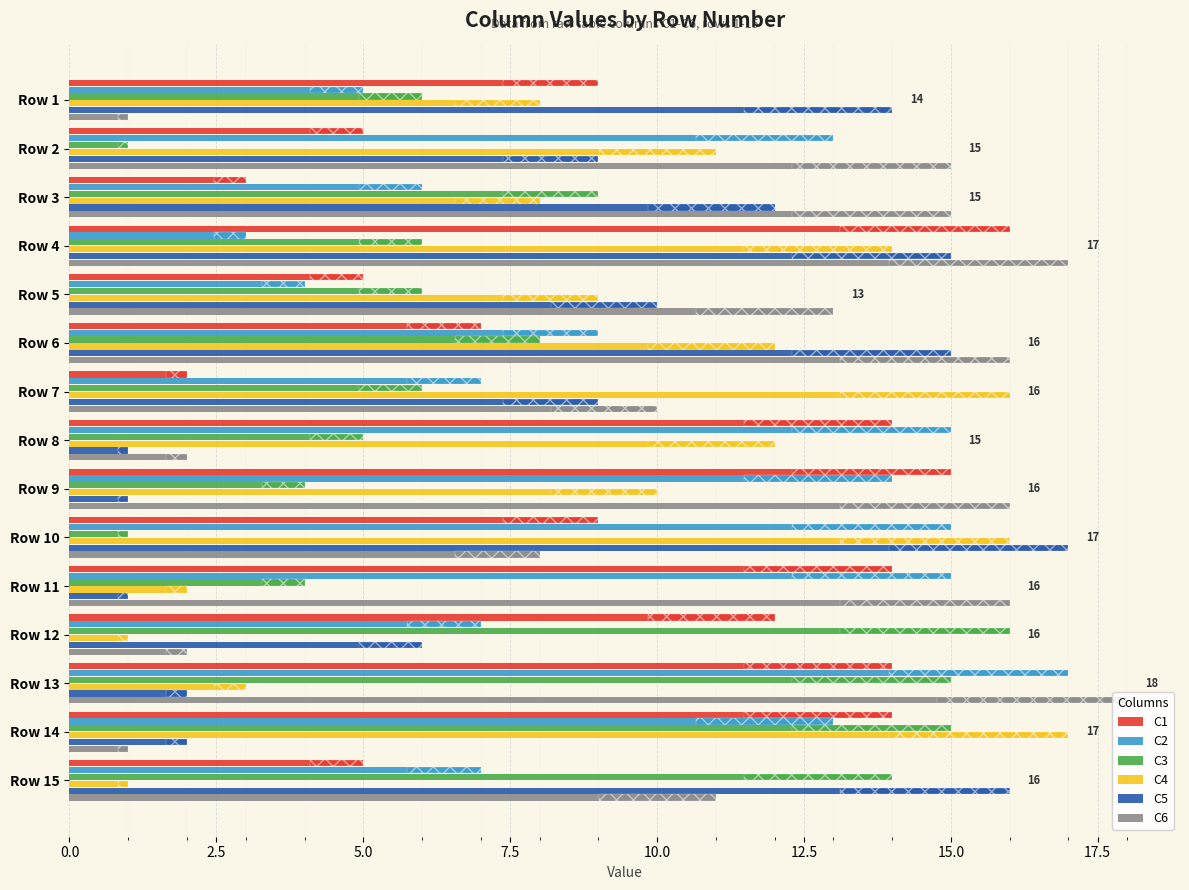

Is the value of C4 at Row 13 greater than the value of C3 at Row 13?

No